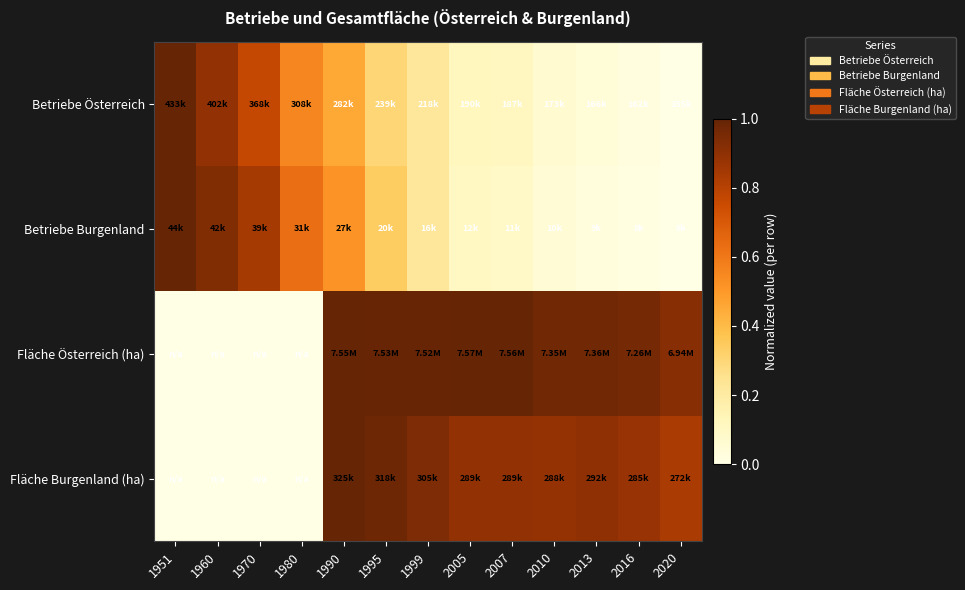

At which category does the chart reach its minimum across all series?

2020